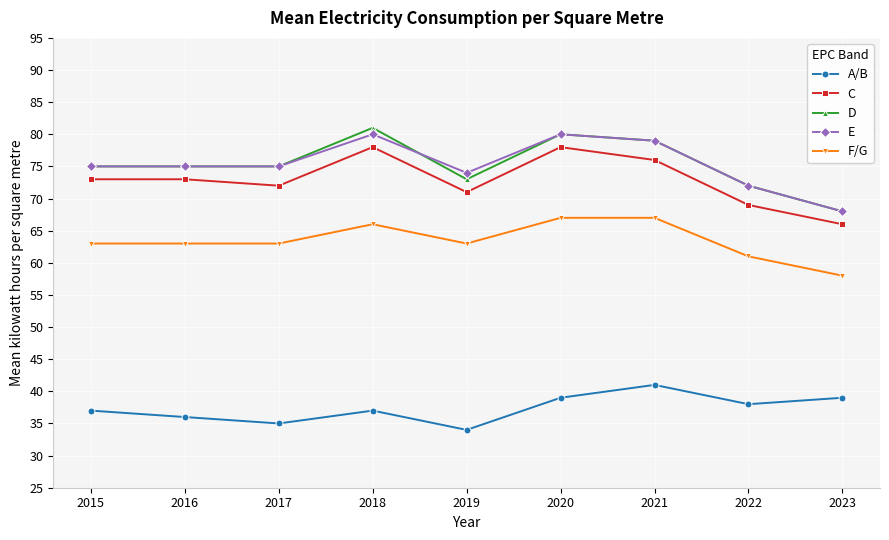

Is the value of A/B at 2020 greater than the value of F/G at 2017?

No